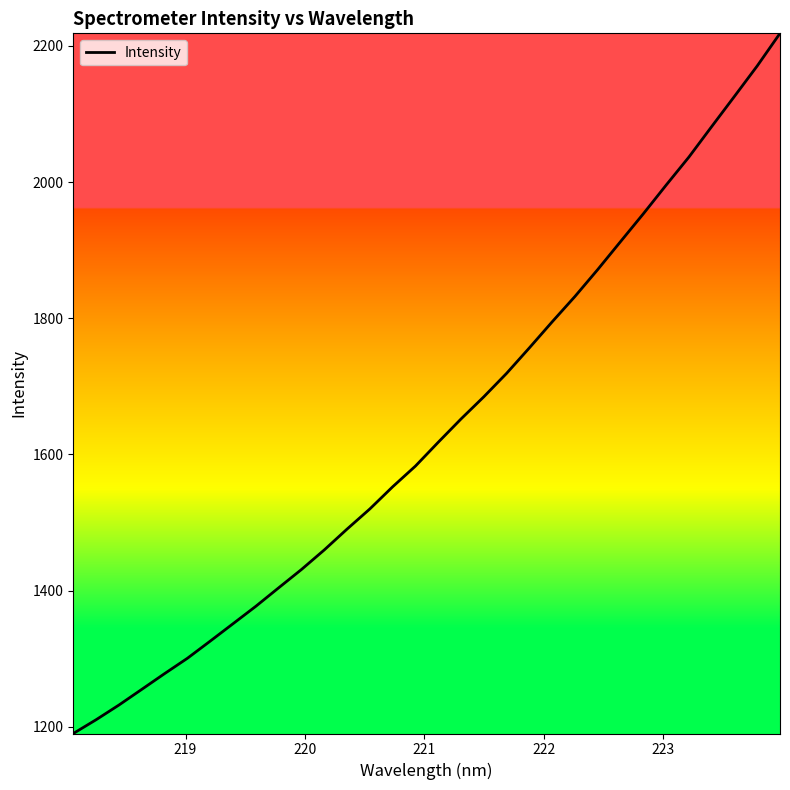

How many series are shown in this chart?

1